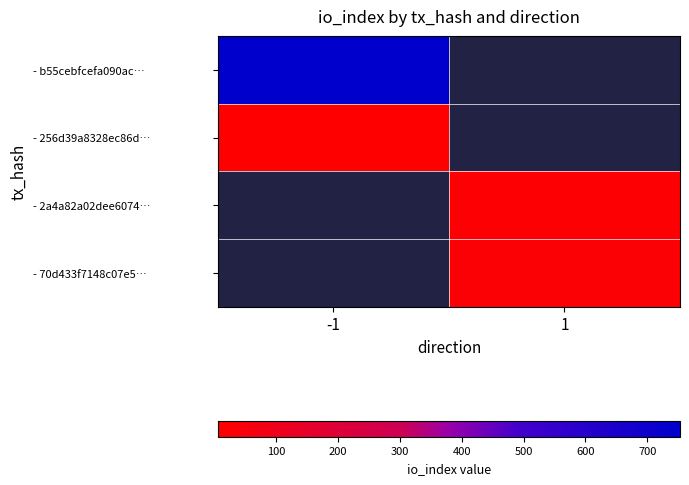

How many distinct data groups are displayed?

4